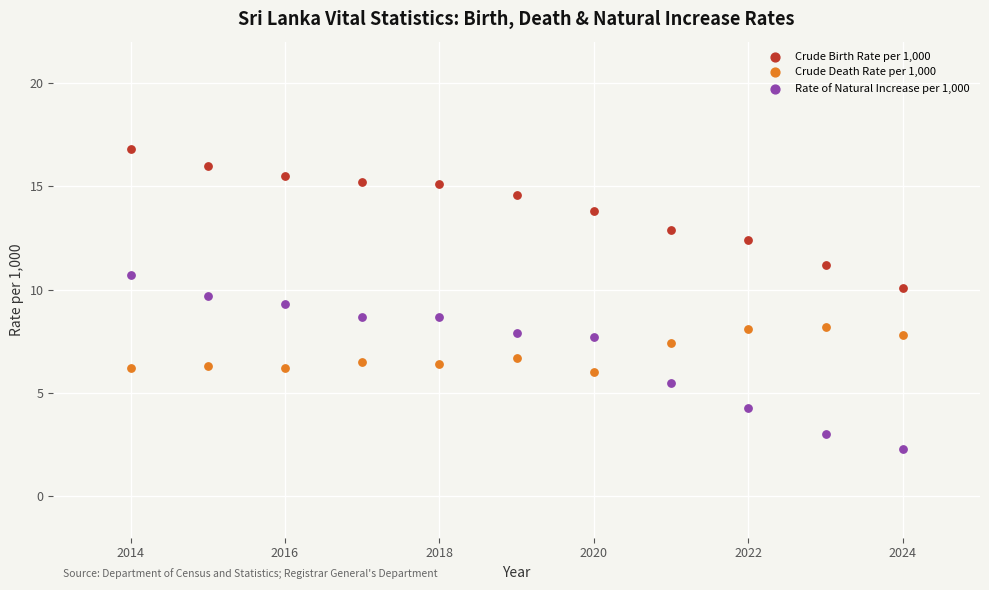

Across all data points, what is the range of X values (max minus min)?

10.0